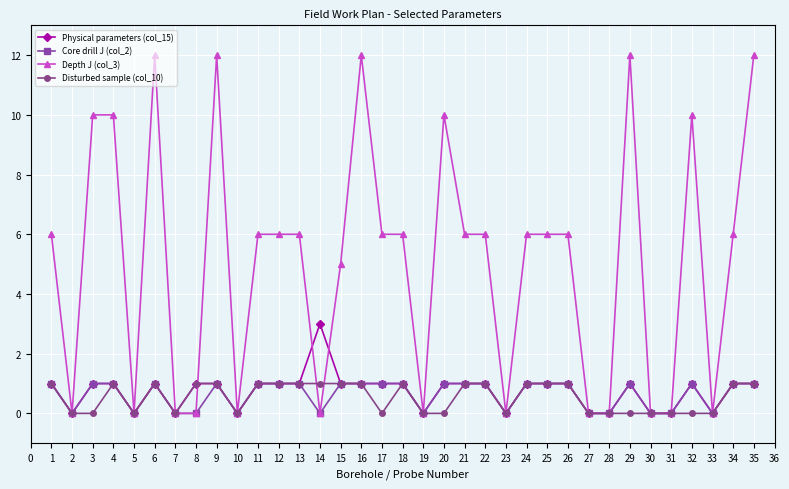

How many series are shown in this chart?

4